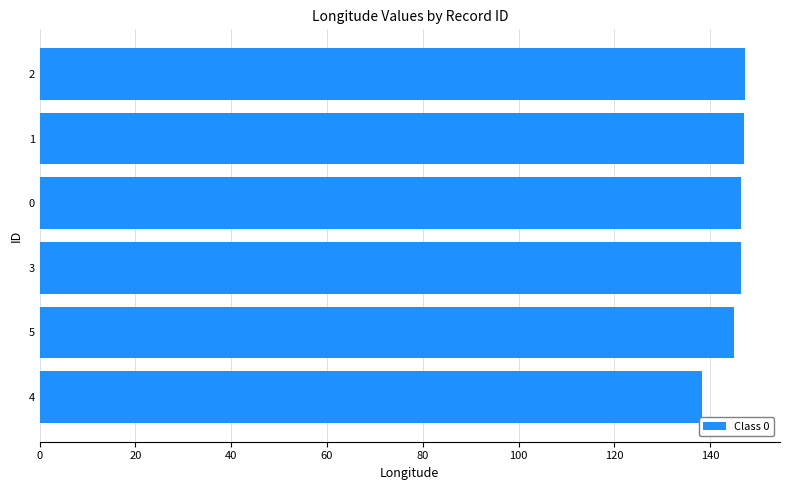

What is the difference between the maximum and minimum values?

9.0